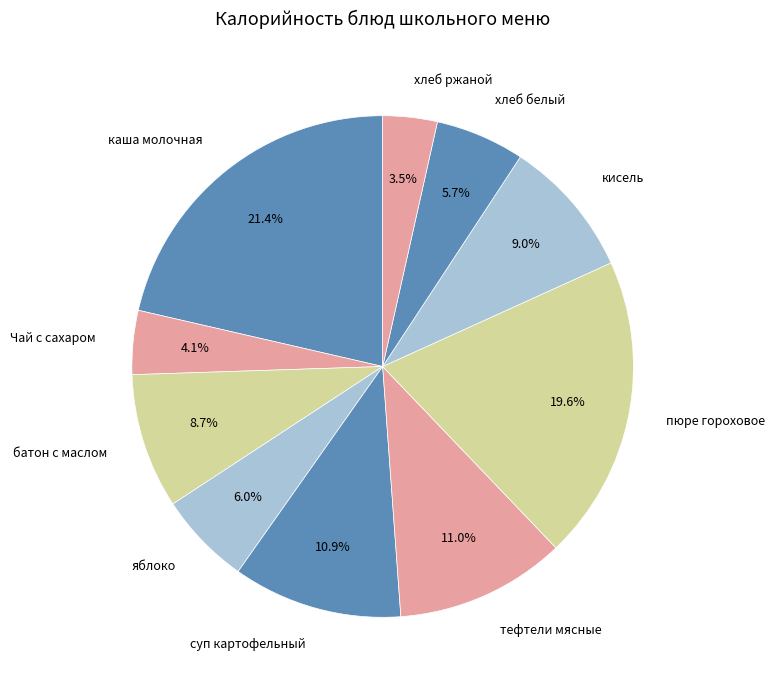

Which category has the smallest portion of the pie?

хлеб ржаной